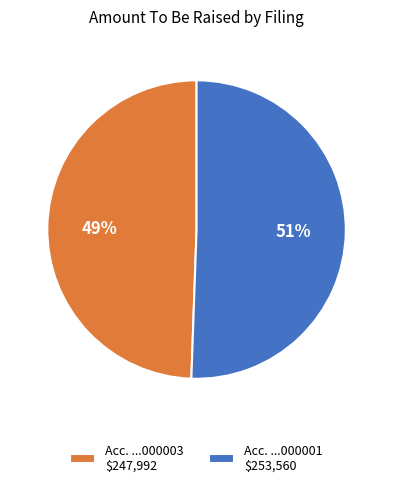

To the nearest percent, what percentage of the pie is Acc. ...000003 $247,992?

49%